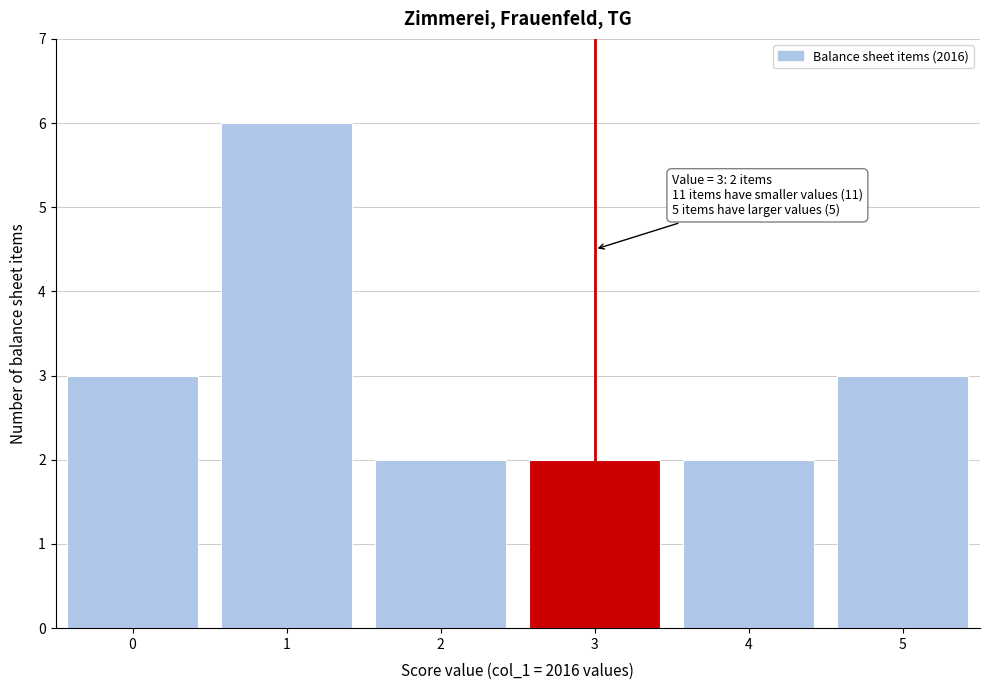

Reading right to left, transcribe all the data shown in this chart.

5=3	4=2	3=2	2=2	1=6	0=3